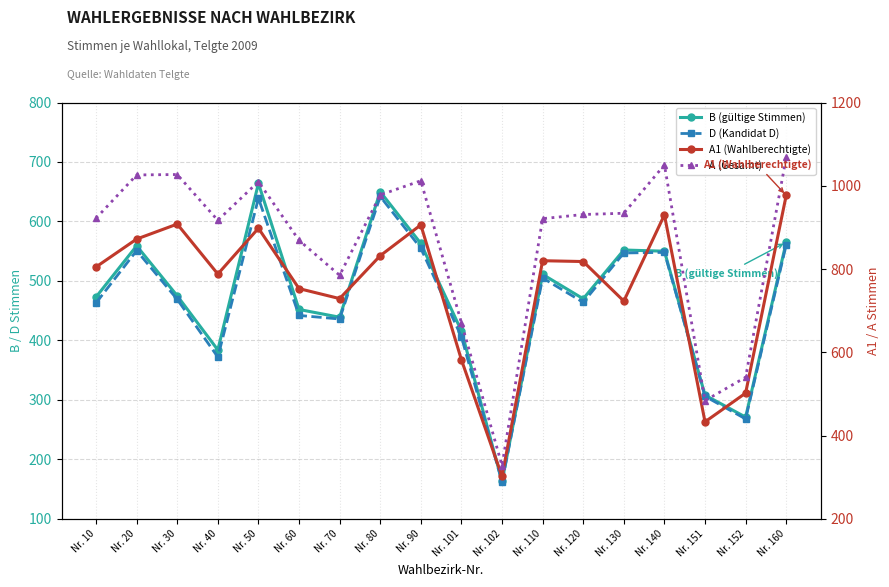

At how many categories does at least one series exceed 299?

18